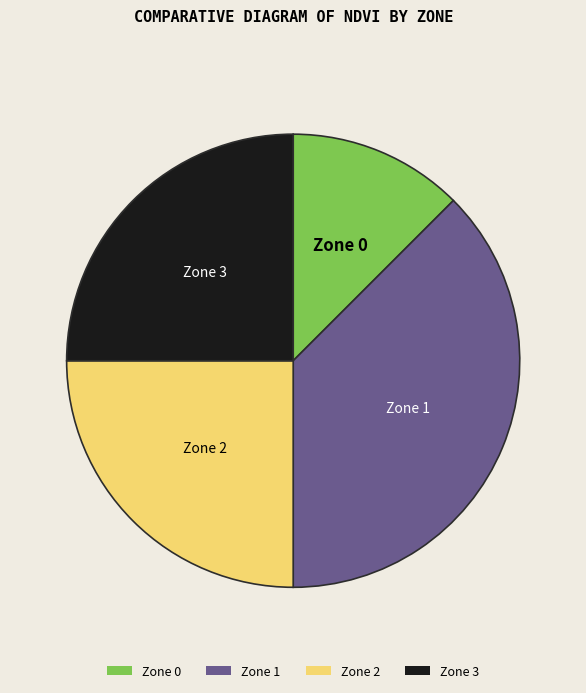

How many slices are in this pie chart?

4